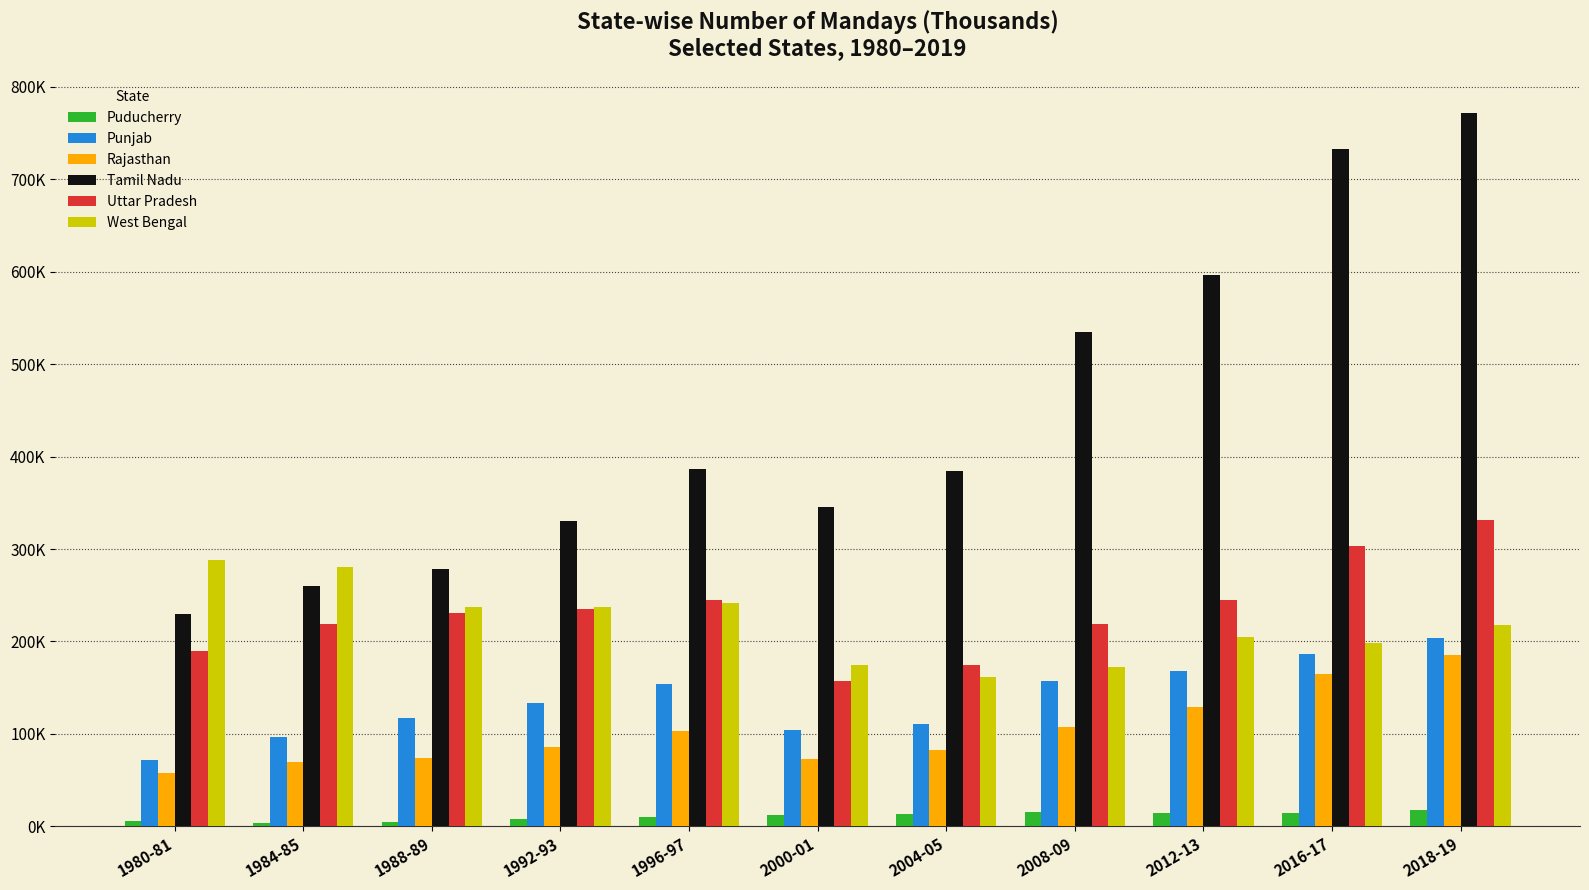

True or false: Puducherry has a value of 17443 at 2018-19.

True